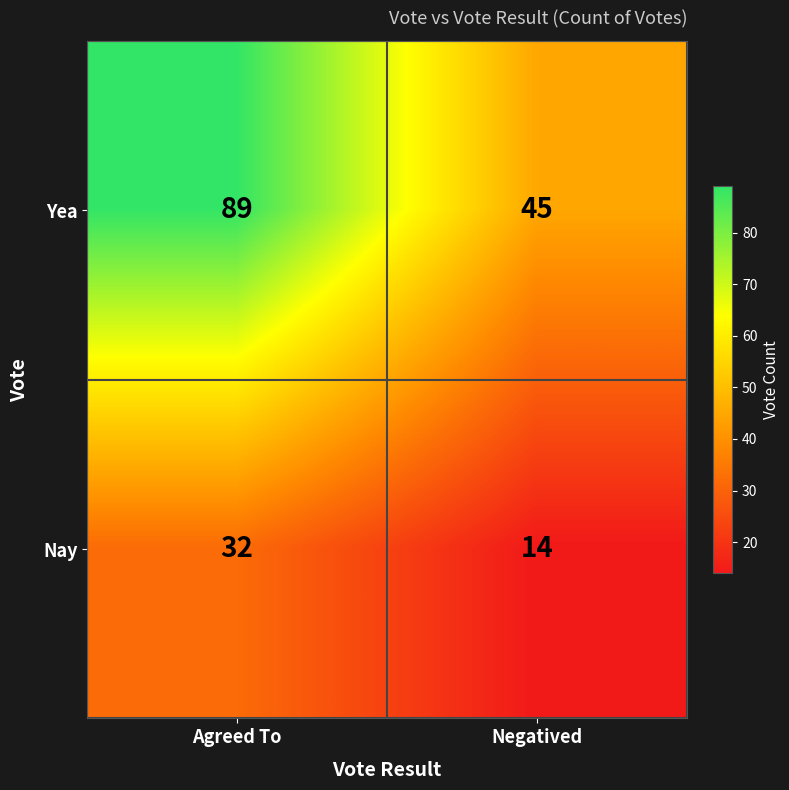

At how many categories does at least one series exceed 42?

2